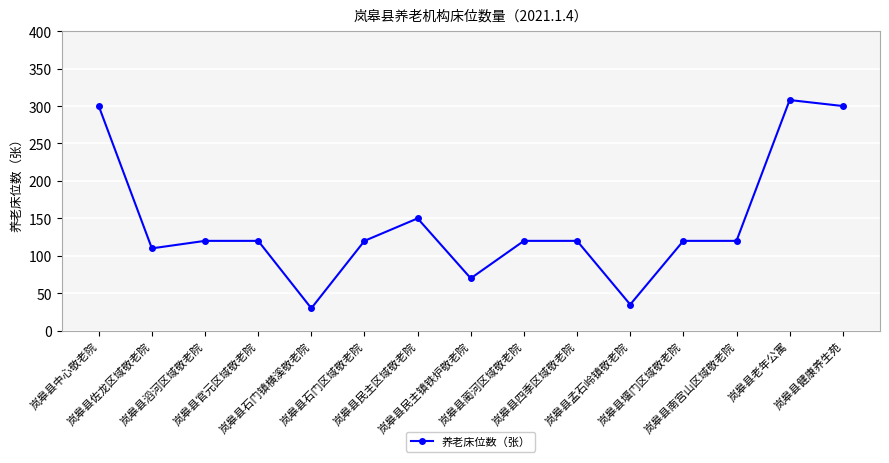

What is the difference between the values at 岚皋县民主镇铁炉敬老院 and 岚皋县石门镇横溪敬老院?

40